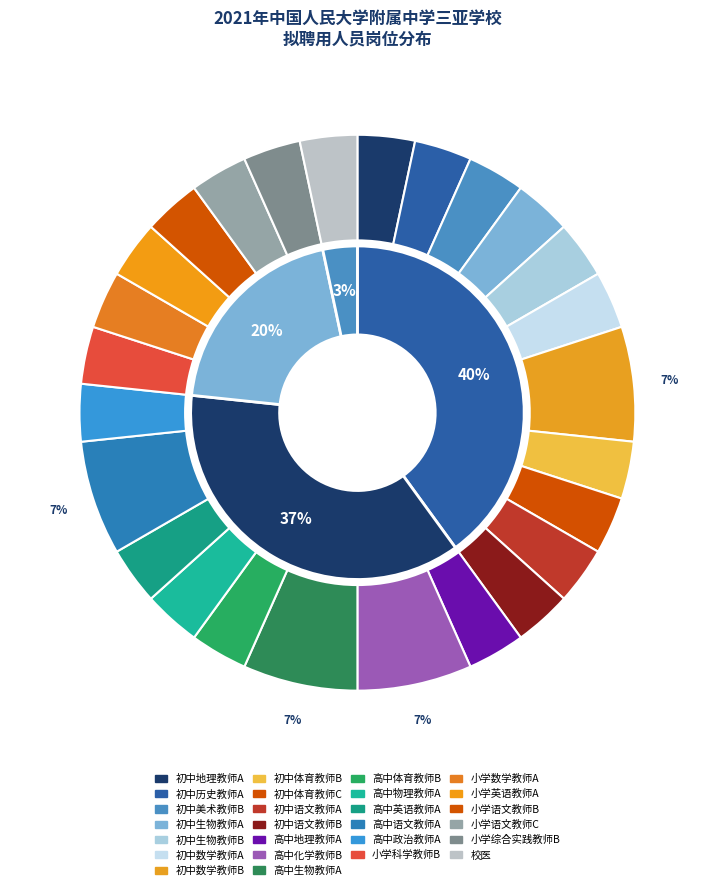

To the nearest percent, what percentage of the pie is 初中语文教师B?

3%